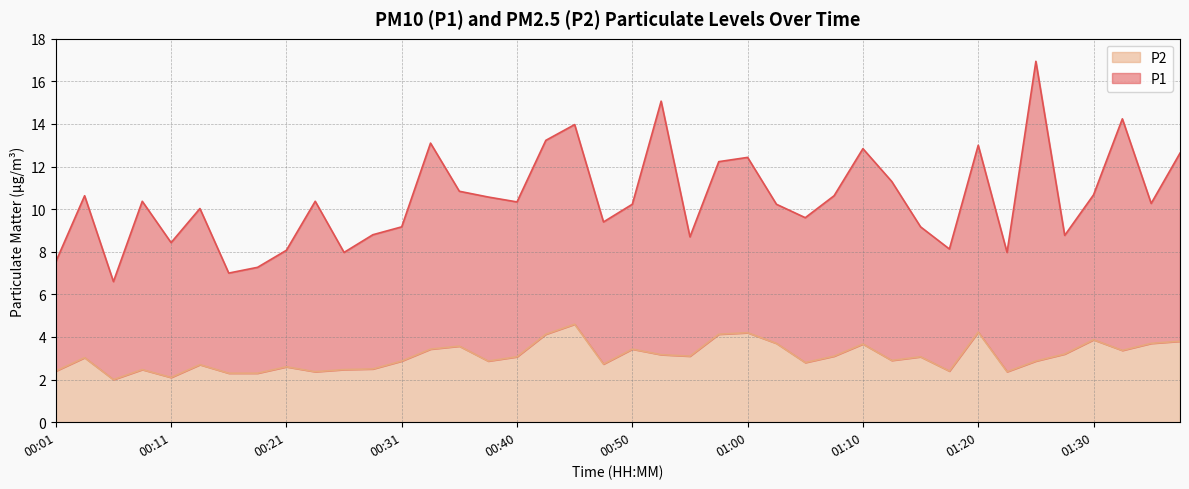

The chart shows a value of 0.8 at 00:53. True or false?

False